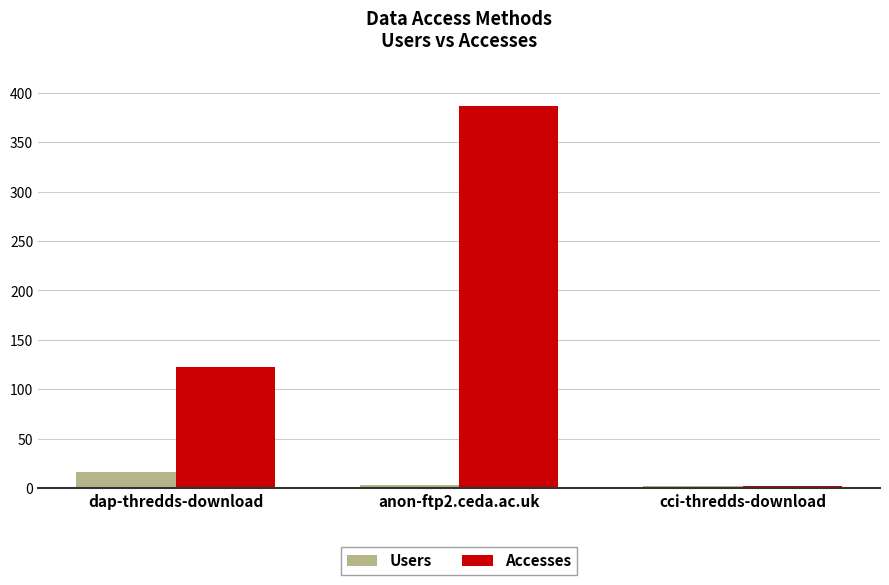

What is the sum of the Accesses values at anon-ftp2.ceda.ac.uk and dap-thredds-download?

510